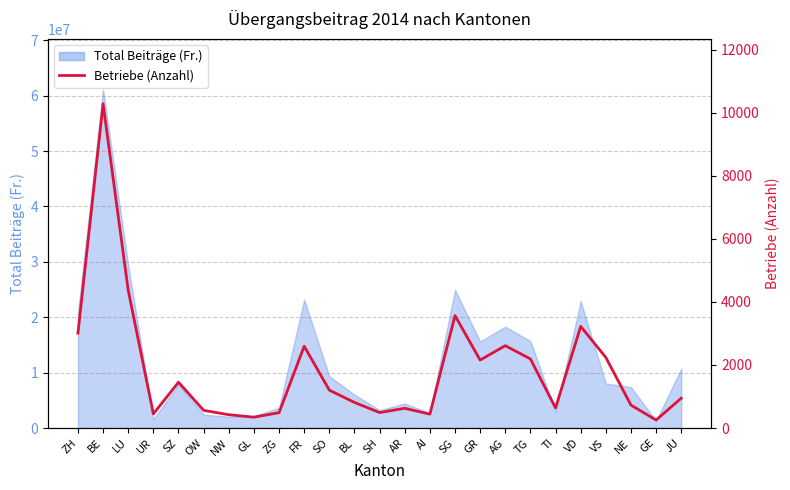

What is the difference between the maximum and minimum values?

10036